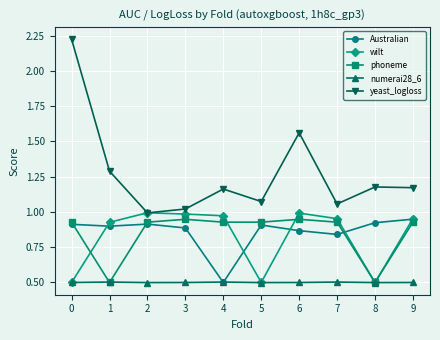

True or false: phoneme and yeast_logloss cross at least once.

False